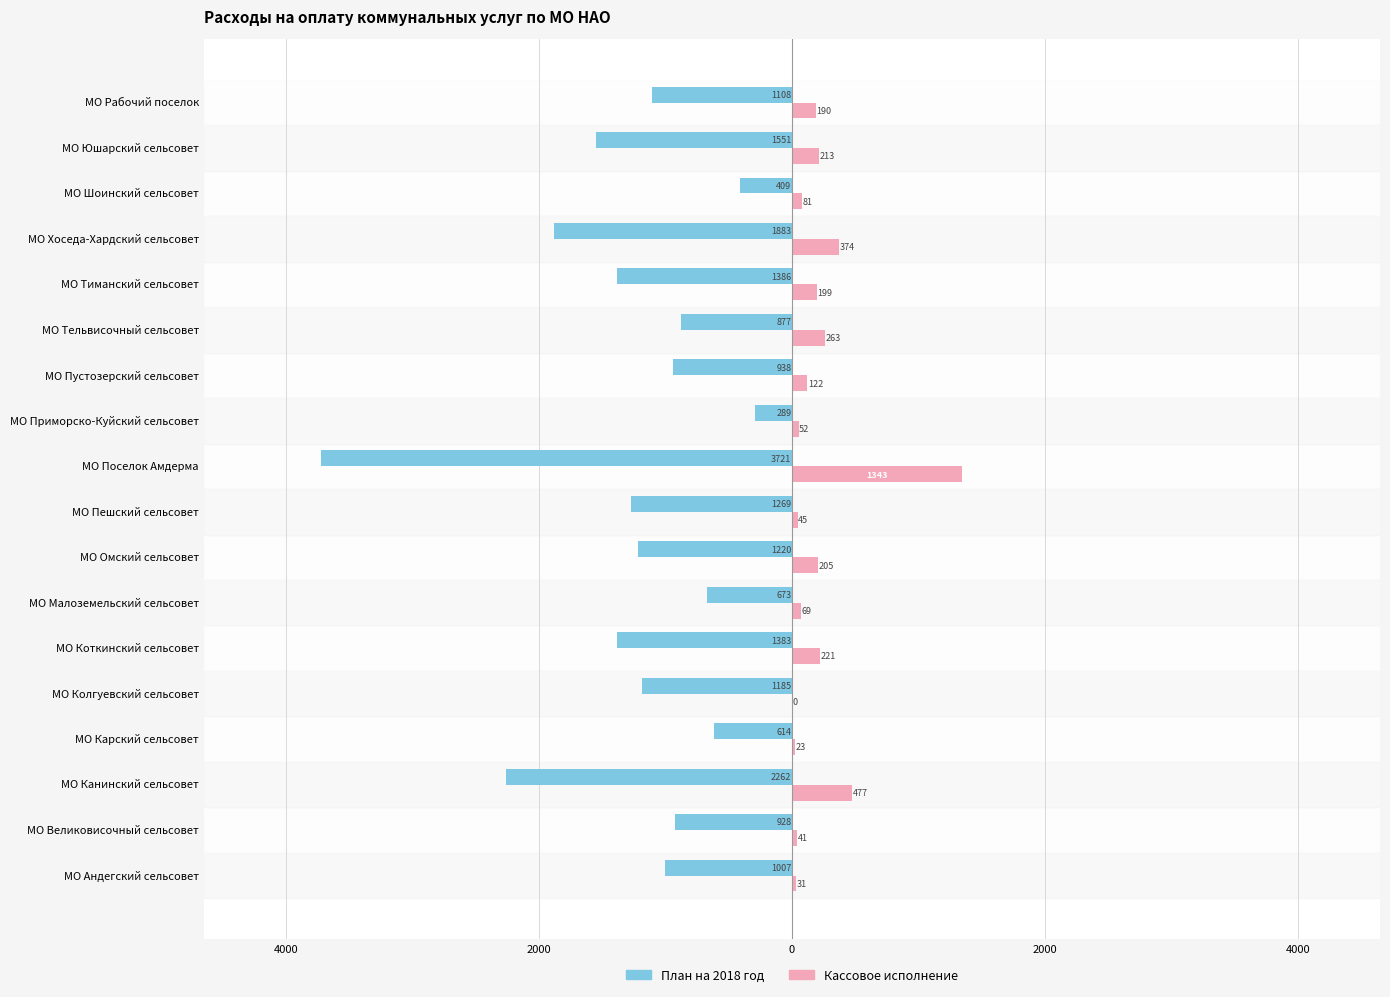

What is the sum of all План на 2018 год values?

-22701.9